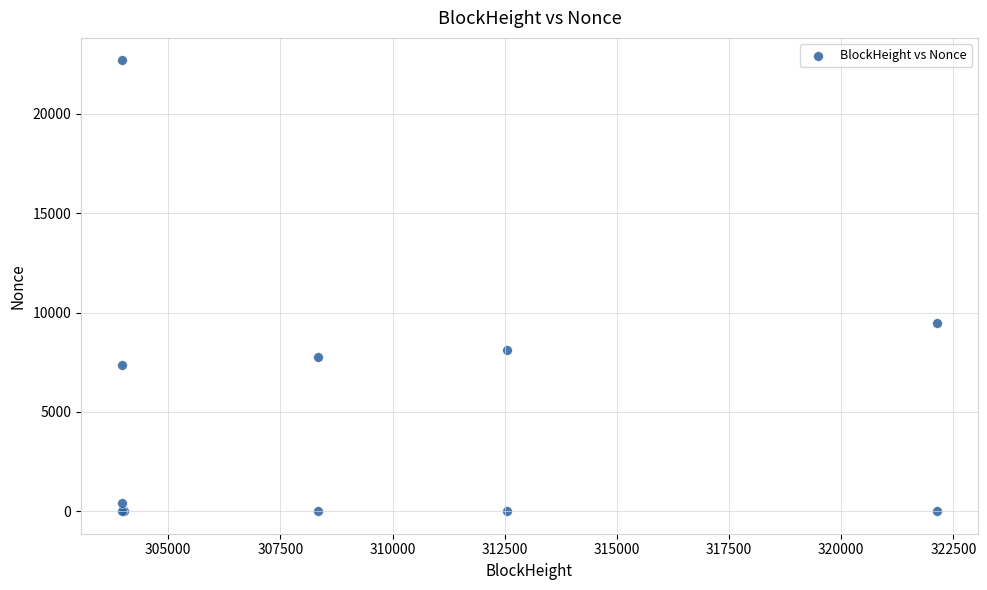

What Y value in the scatter plot is closest to 11344?

9493